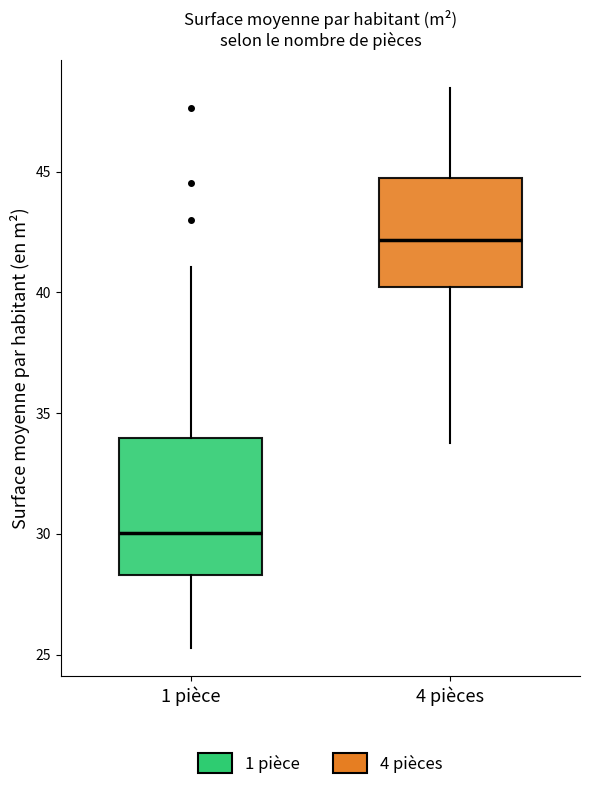

Reading left to right, transcribe this box plot: for each box, give where its median line is, the range the box spans, and where its two whiskers end, as read against the y-axis. The values are not printed on the chart, so give them approximately, as read against the axis.

1 pièce: median 30.0, box 28.5 to 34.0, whiskers 25.5 to 41.0
4 pièces: median 42.0, box 40.0 to 44.5, whiskers 34.0 to 48.5